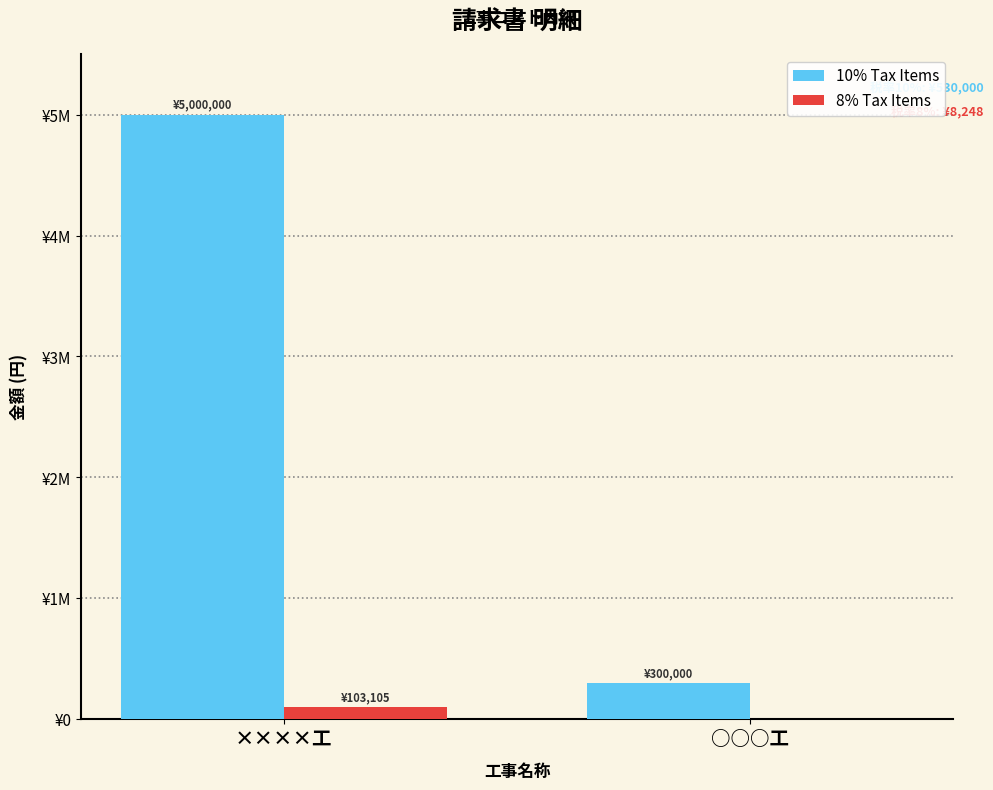

Does the chart contain stacked bars?

No